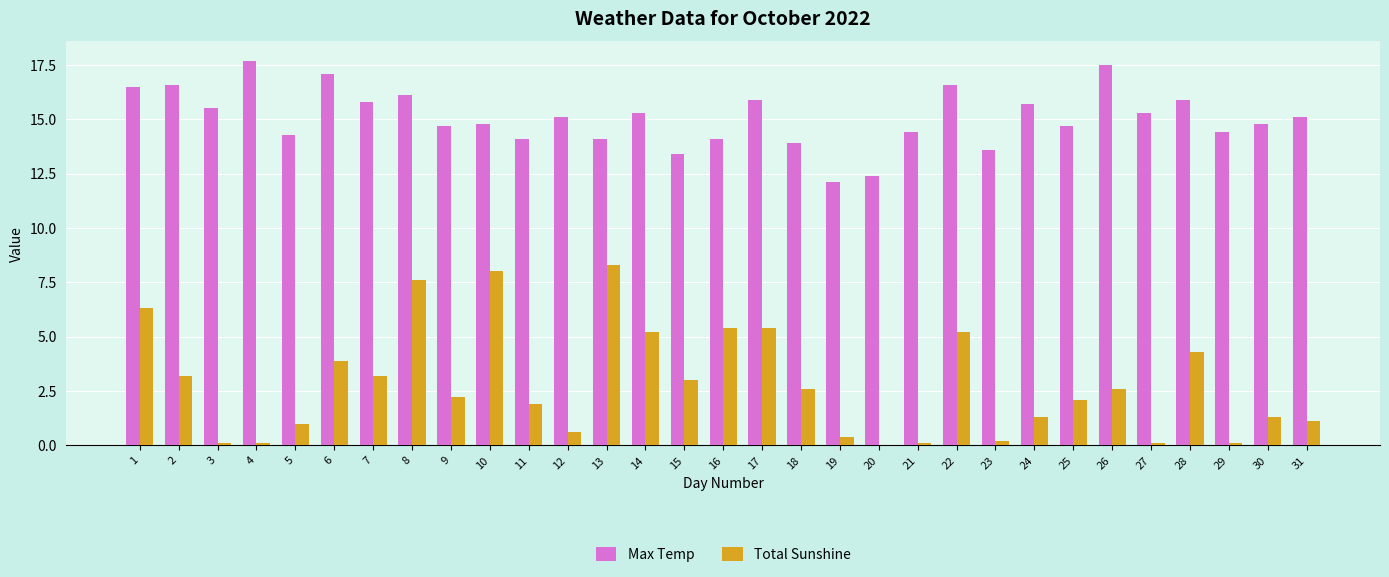

Count the number of categories in the chart.

31